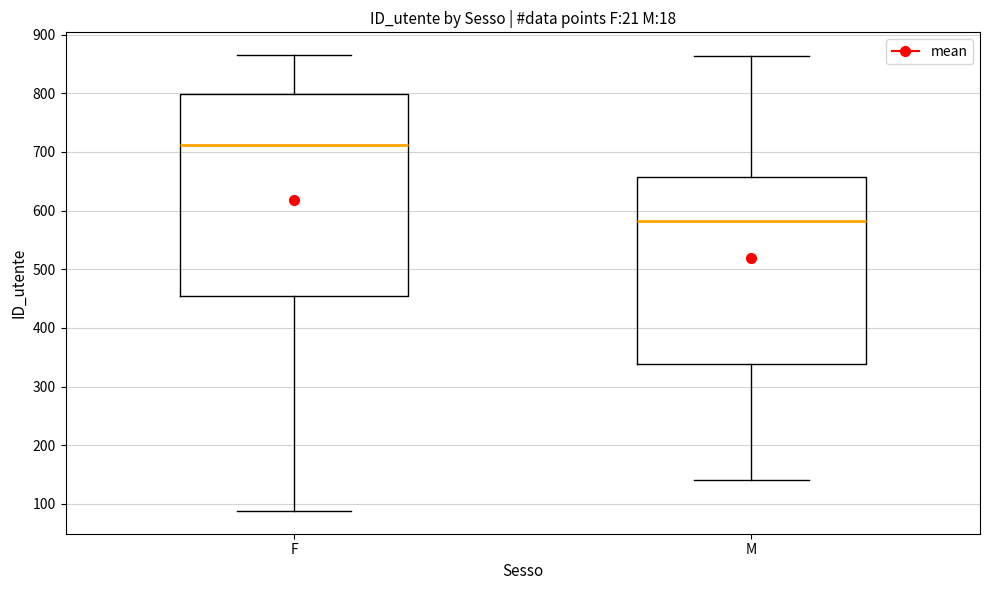

Which box's median line is the lowest?

M